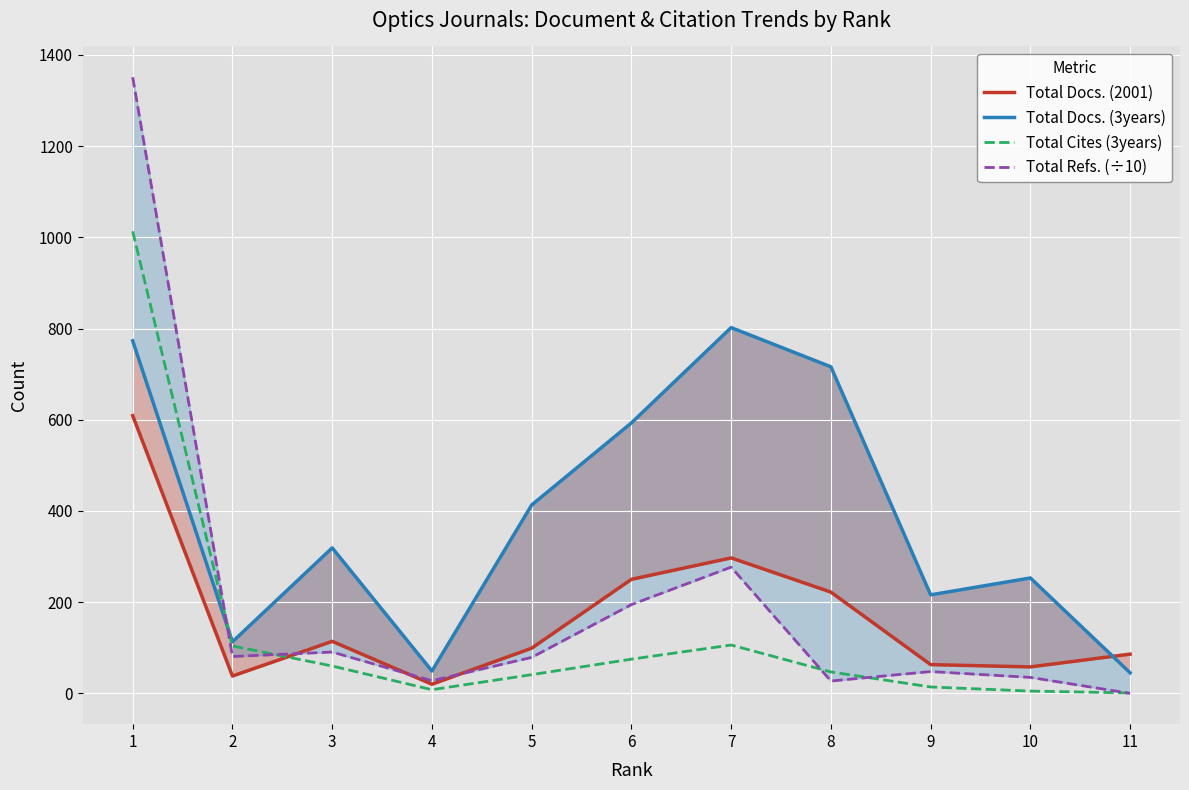

Which series ends up on top after the final intersection of Total Refs. (÷10) and Total Docs. (2001)?

Total Docs. (2001)